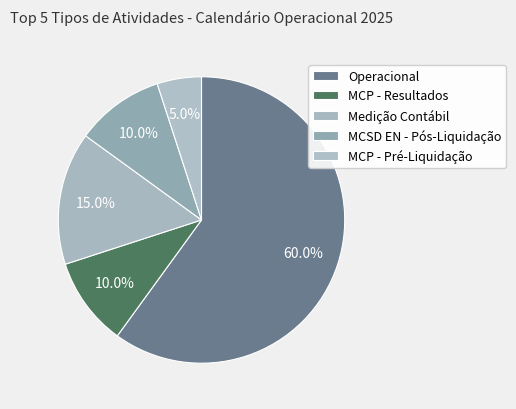

What percentage is the MCP - Pré-Liquidação slice, to the nearest percent?

5%